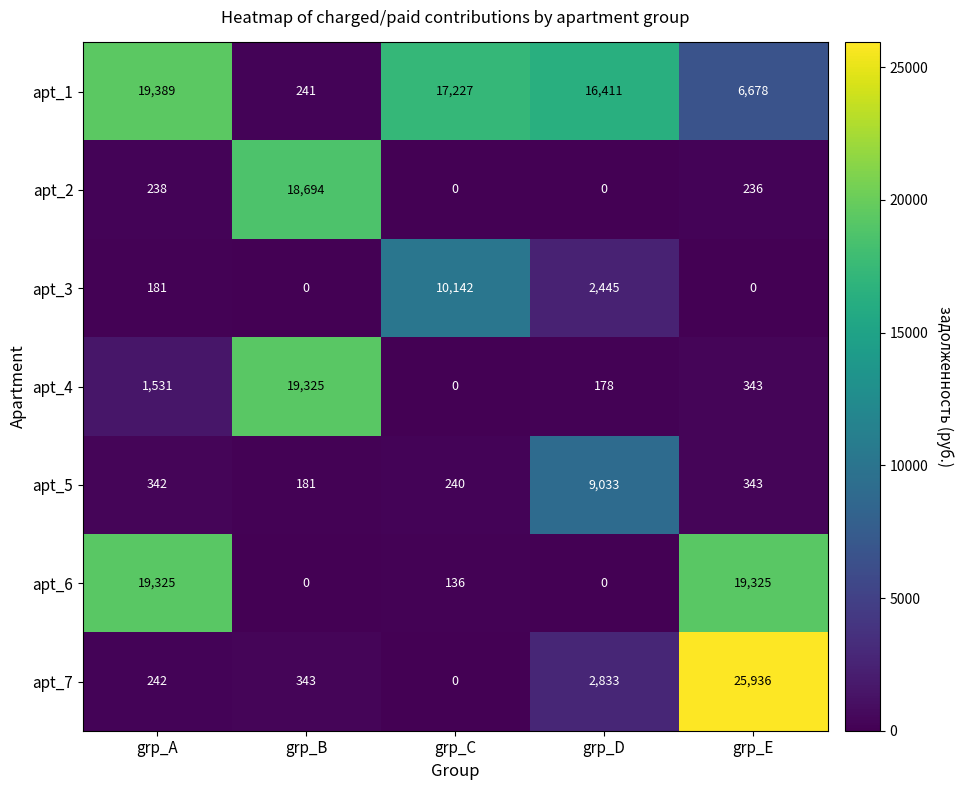

List the labels in order of apt_5 value, smallest first.

grp_B, grp_C, grp_A, grp_E, grp_D